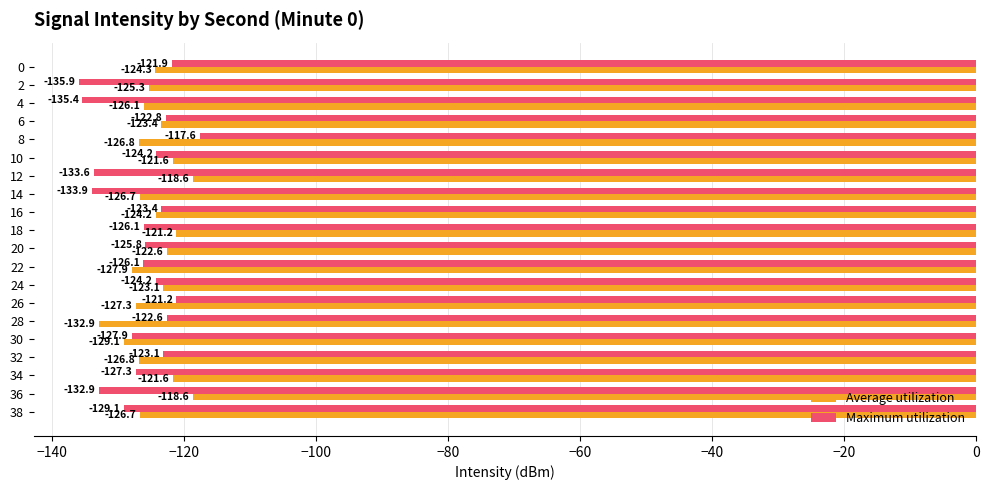

What is the maximum value shown in the chart?

-117.6